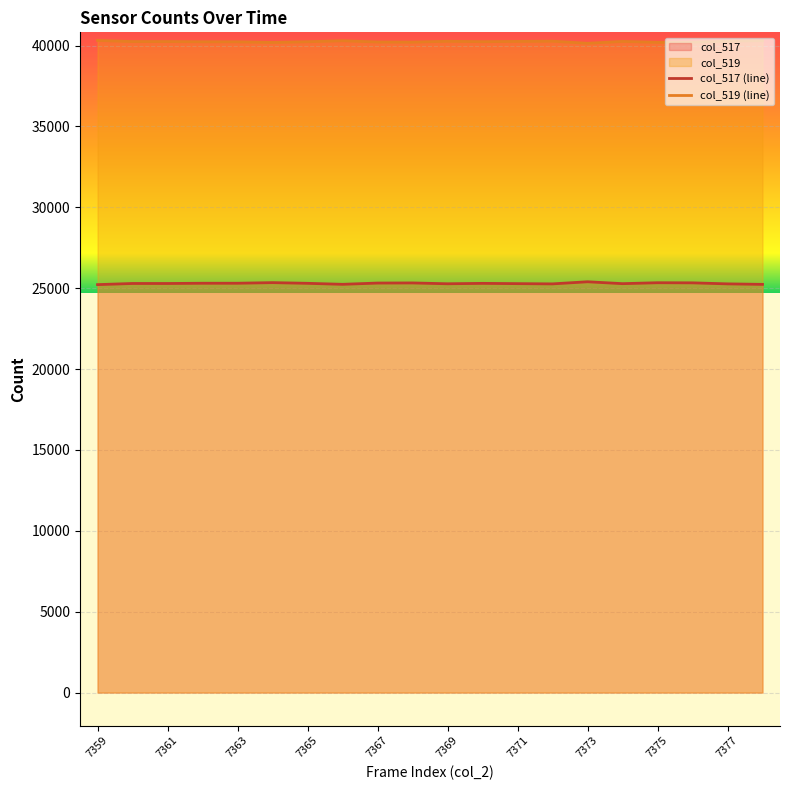

At which category is the sum across all series the highest?

7359